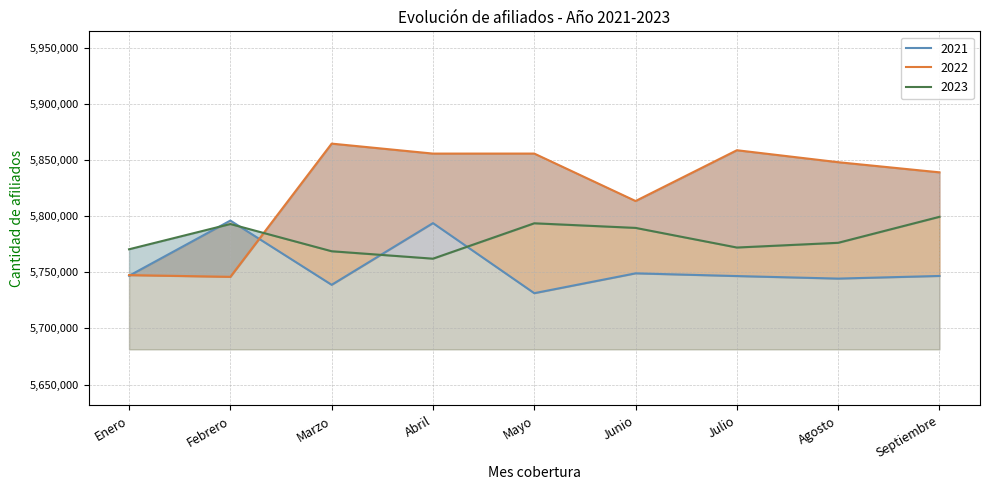

List the series in order of their overall mean, lowest first.

2021, 2023, 2022